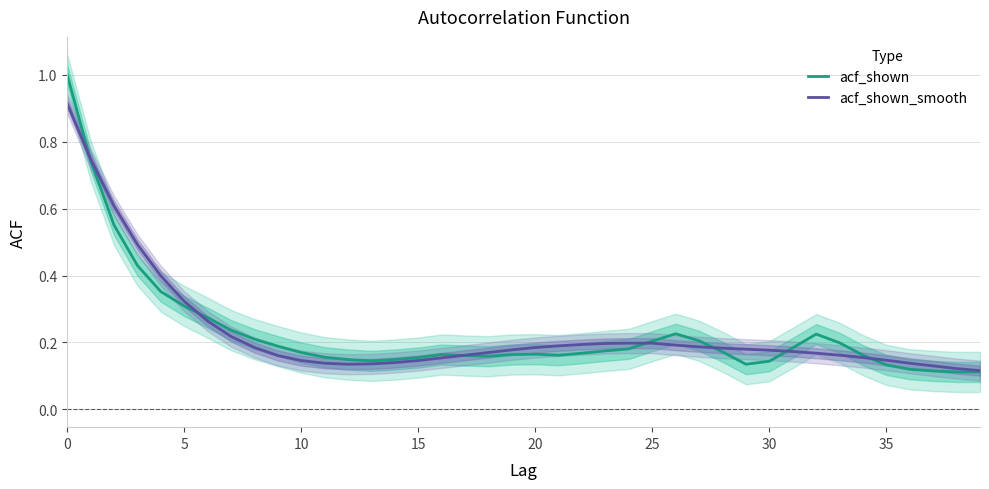

What is the smallest value displayed?

0.1